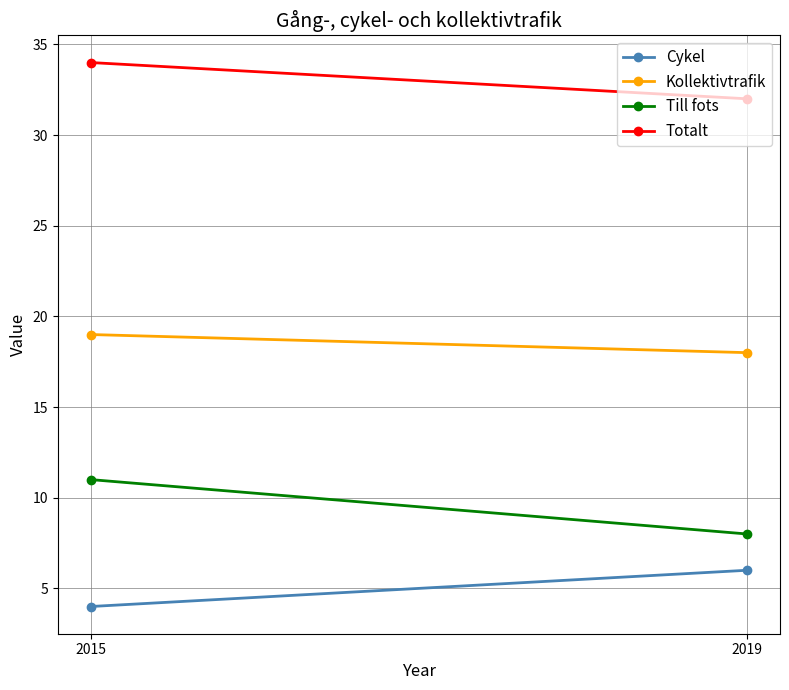

The value of Cykel at 2015 is 2. True or false?

False